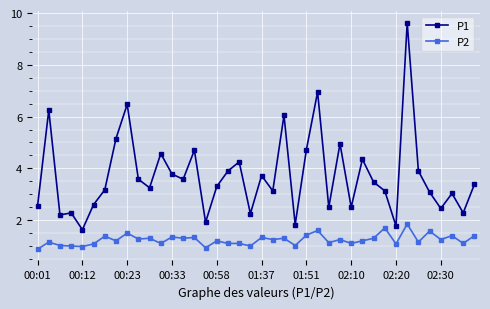

Which series has the largest total across all categories?

P1